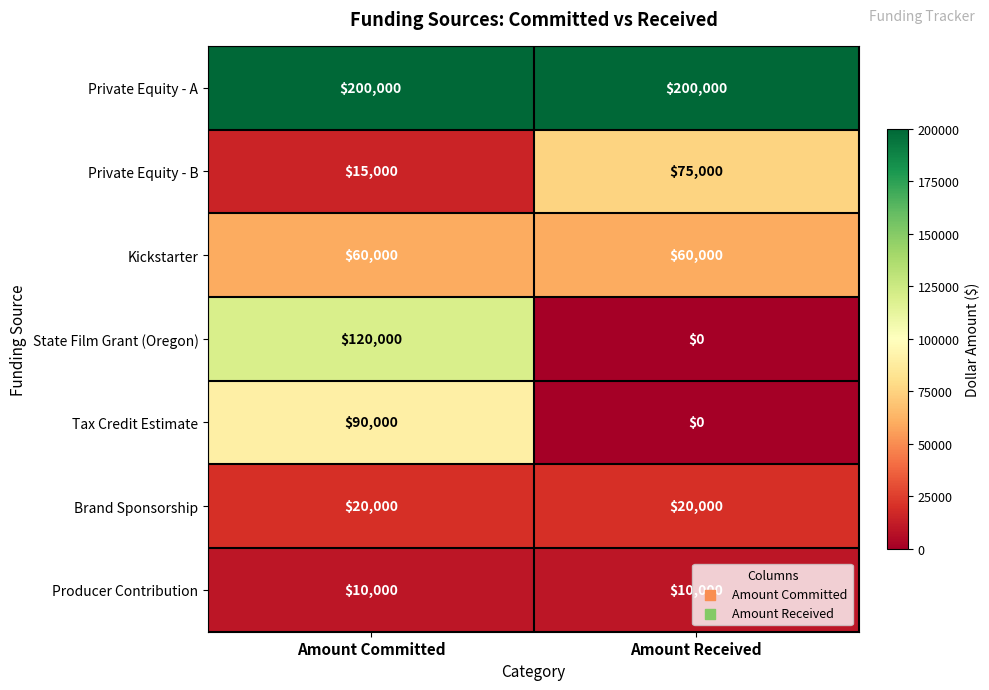

The State Film Grant (Oregon) series shows 120000 at Amount Committed. True or false?

True